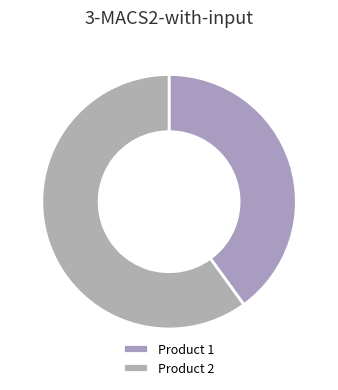

Which category accounts for the majority?

Product 2